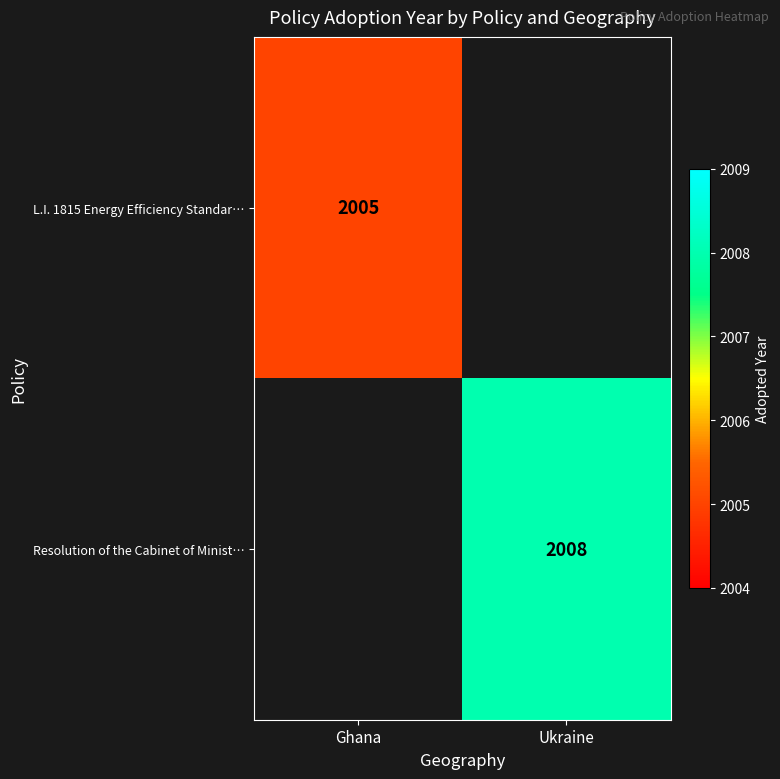

The Resolution of the Cabinet of Minist… series shows 2008 at Ukraine. True or false?

True